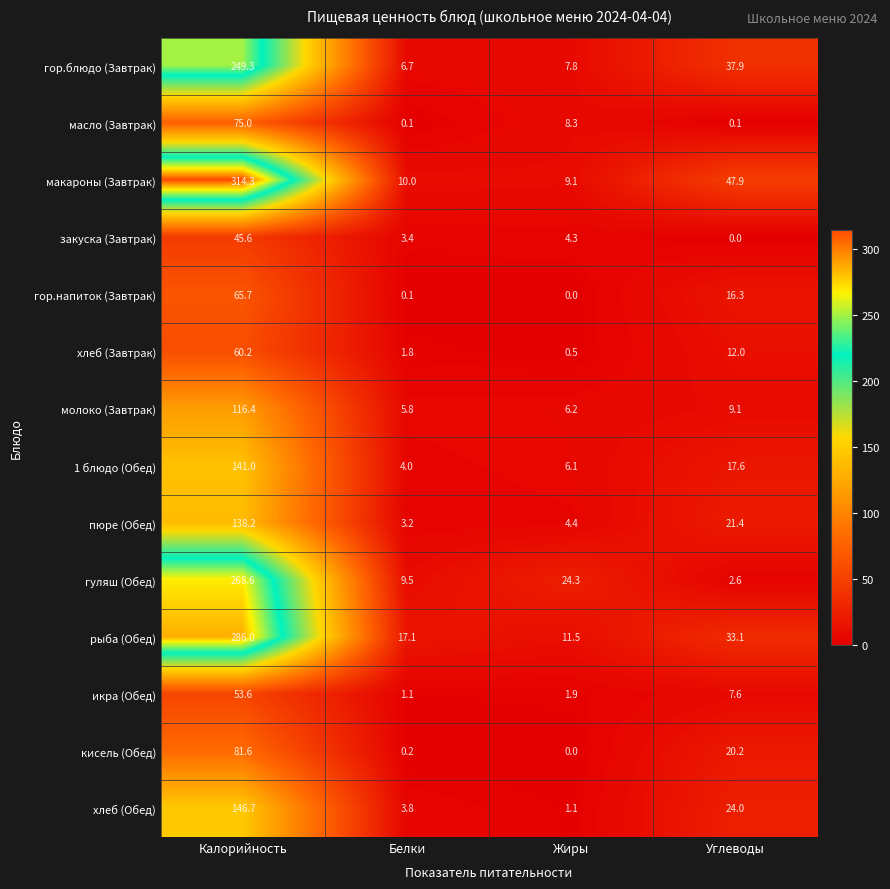

The масло (Завтрак) series shows 118.3 at Калорийность. True or false?

False